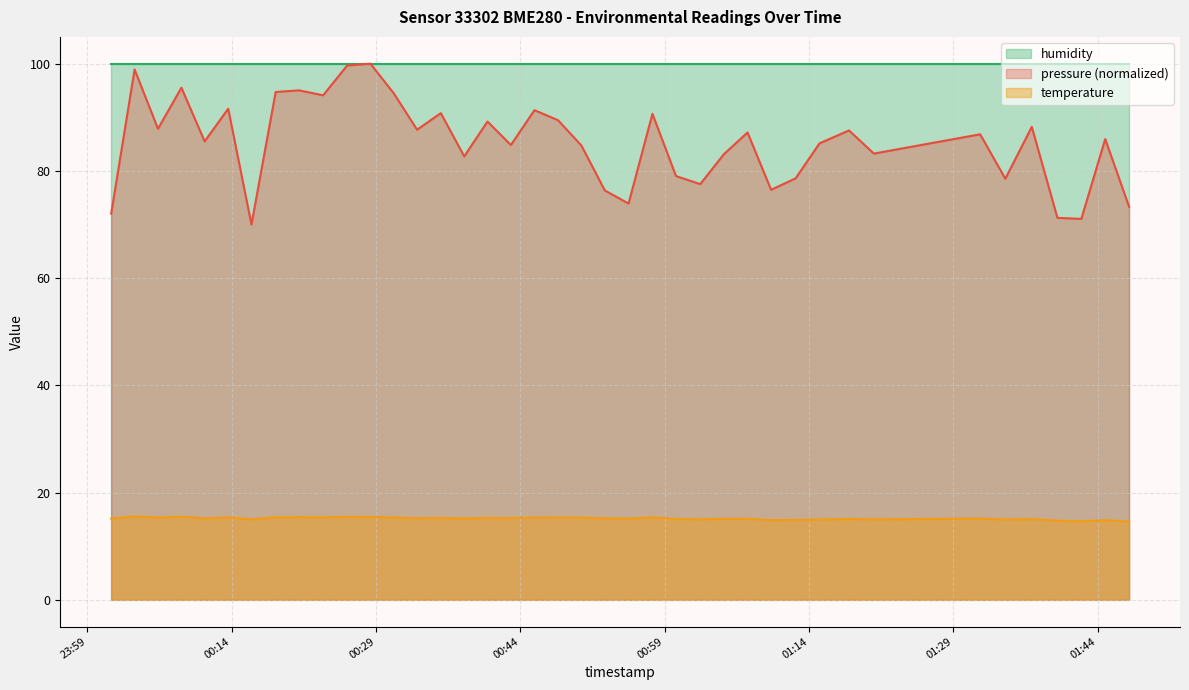

What is the smallest value displayed?

14.6